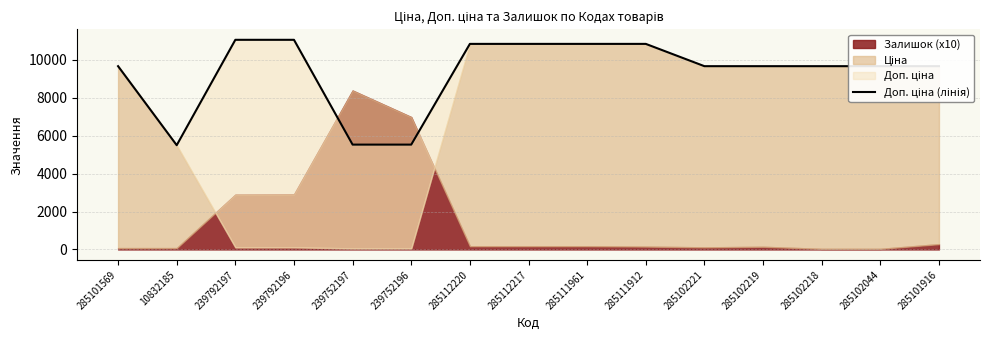

Approximately how many times larger is the value at 285102221 compared to 239752196?

1.7